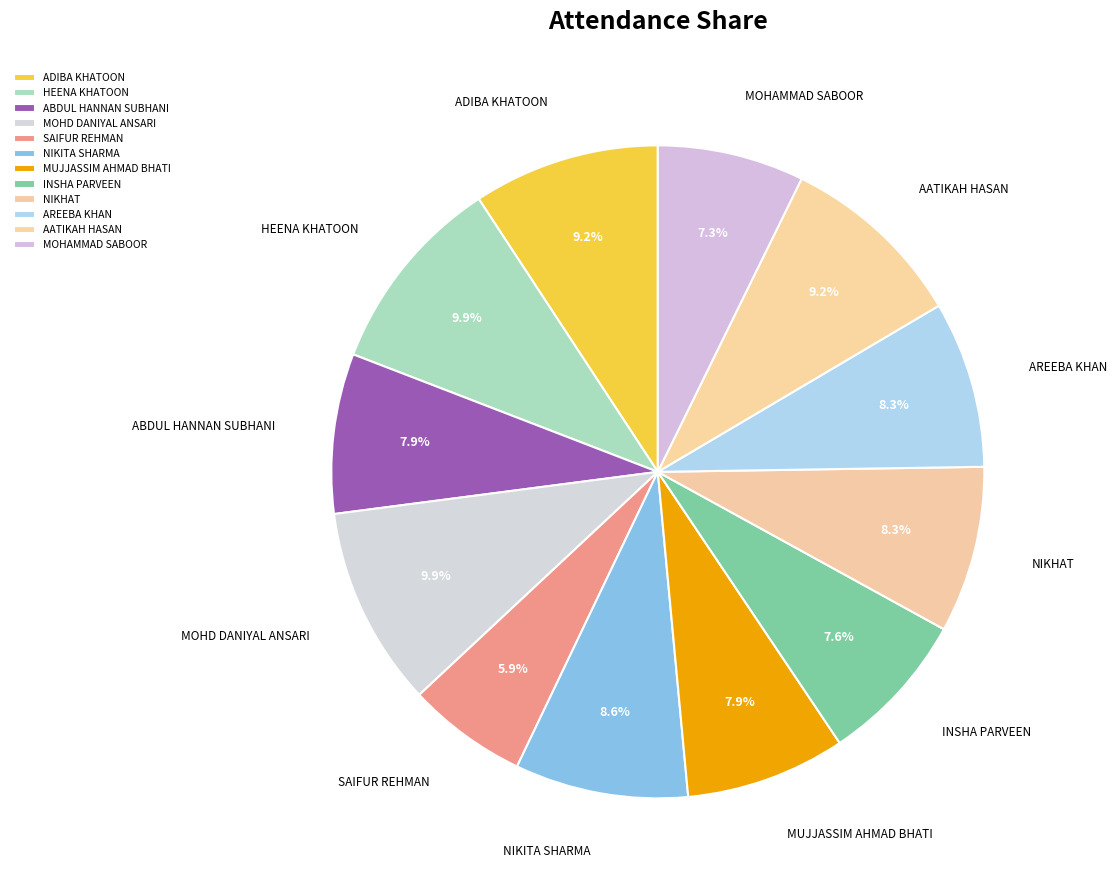

What is the smallest slice in the pie chart?

SAIFUR REHMAN